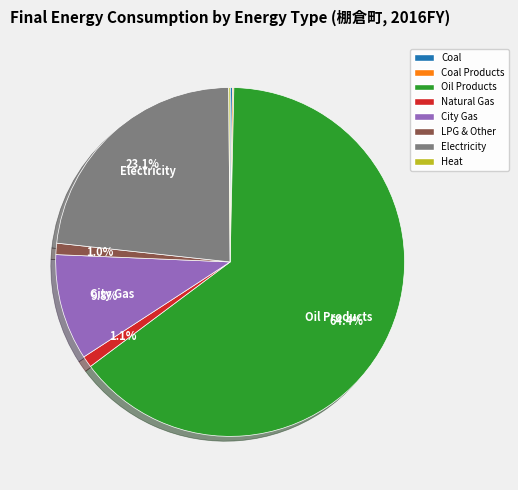

Is there a majority slice in this chart?

Yes